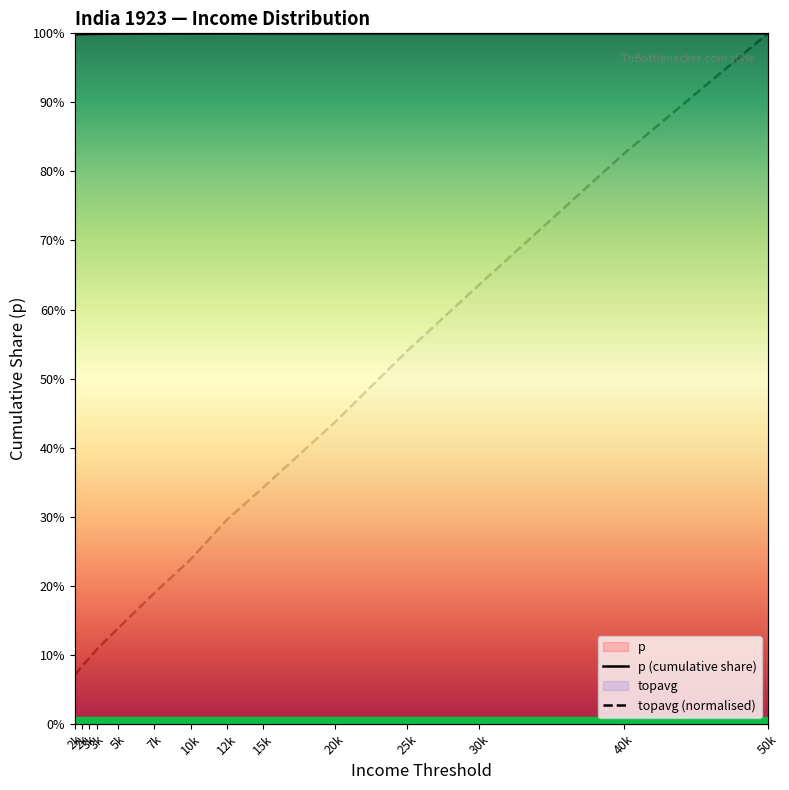

Count the number of data series in this chart.

2